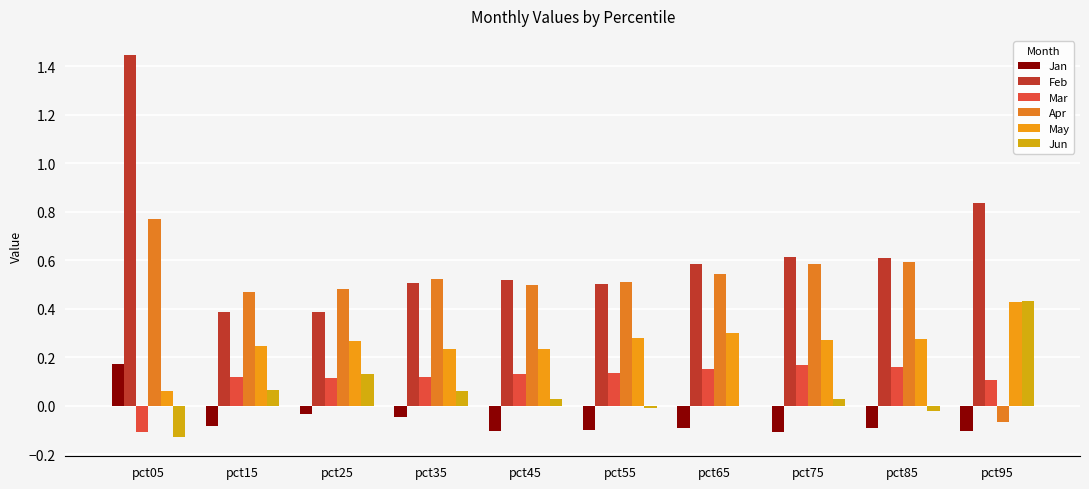

Reading left to right, transcribe all the data shown in this chart.

Jan: 0.2	-0.1	-0.0	-0.0	-0.1	-0.1	-0.1	-0.1	-0.1	-0.1
Feb: 1.4	0.4	0.4	0.5	0.5	0.5	0.6	0.6	0.6	0.8
Mar: -0.1	0.1	0.1	0.1	0.1	0.1	0.2	0.2	0.2	0.1
Apr: 0.8	0.5	0.5	0.5	0.5	0.5	0.5	0.6	0.6	-0.1
May: 0.1	0.2	0.3	0.2	0.2	0.3	0.3	0.3	0.3	0.4
Jun: -0.1	0.1	0.1	0.1	0.0	-0.0	-0.0	0.0	-0.0	0.4